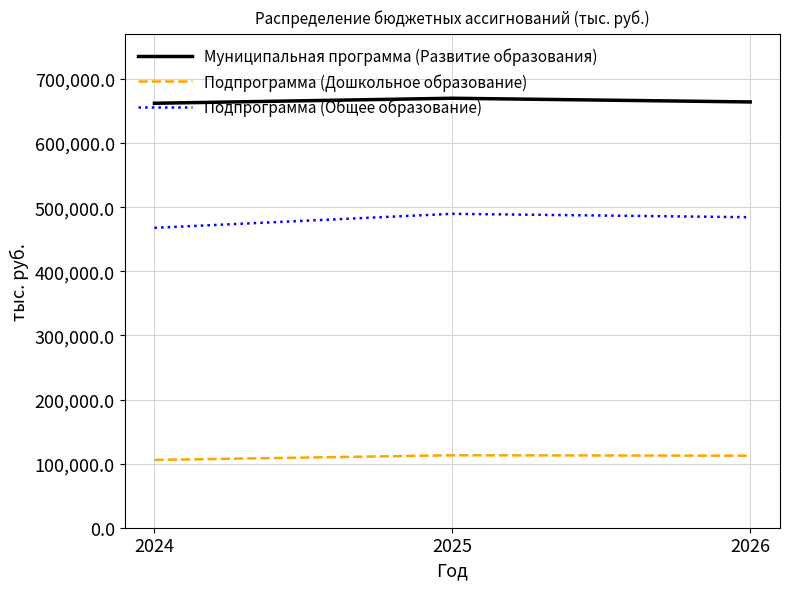

Is the value of Муниципальная программа (Развитие образования) at 2024 greater than the value of Подпрограмма (Дошкольное образование) at 2026?

Yes